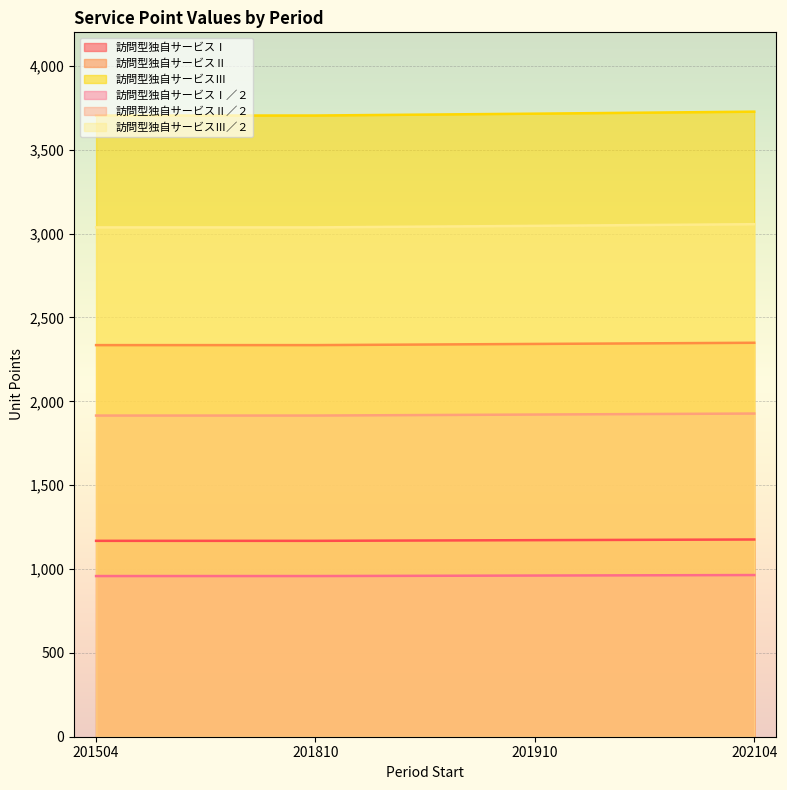

What is the value of the 訪問型独自サービスⅢ／２ point at the 3rd from the left?

3046